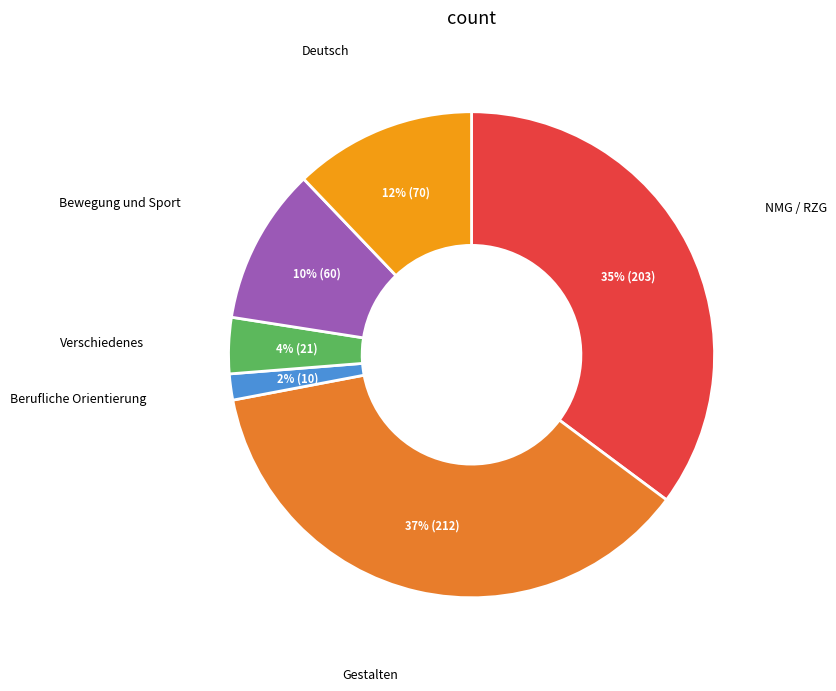

To the nearest percent, what is the difference between the largest and smallest slice percentages?

35%